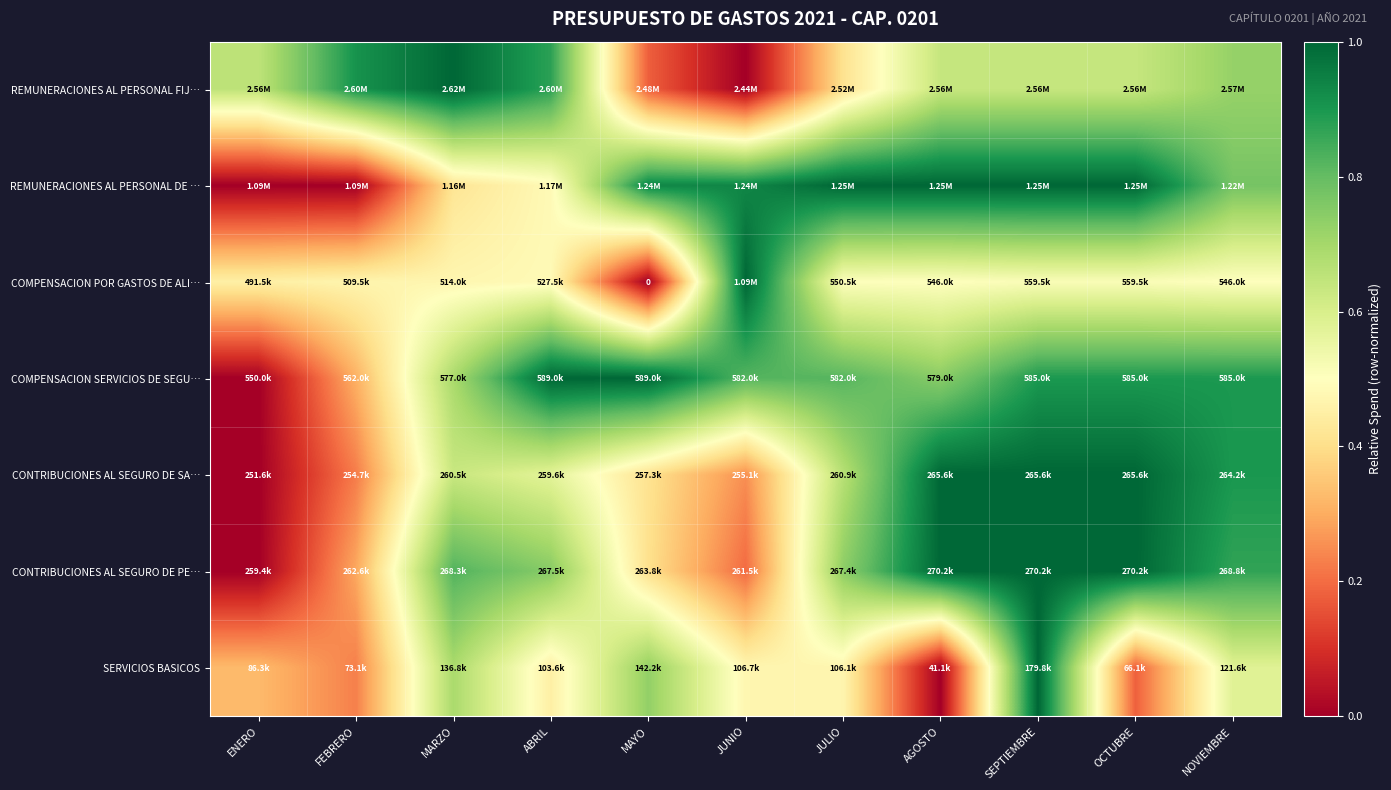

At which label is REMUNERACIONES AL PERSONAL FIJ… closest to 0?

JUNIO